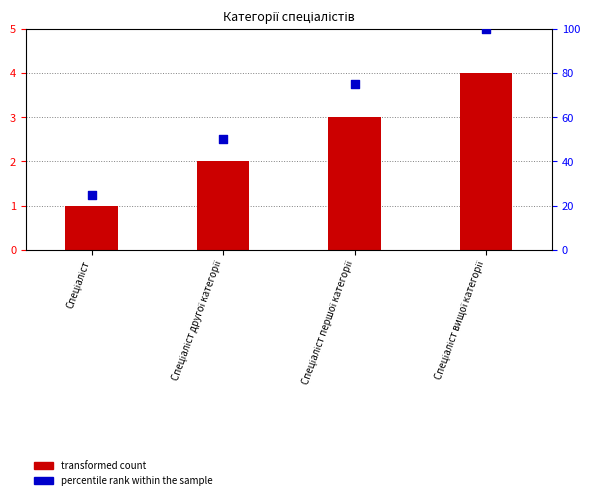

Which series contains the highest Y value?

percentile rank within the sample